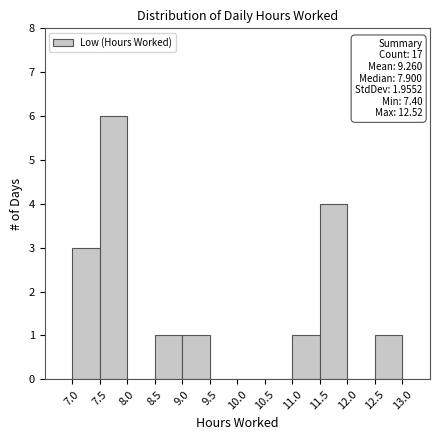

Over which range of the x-axis is the bar tallest?

7.5 to 8.0